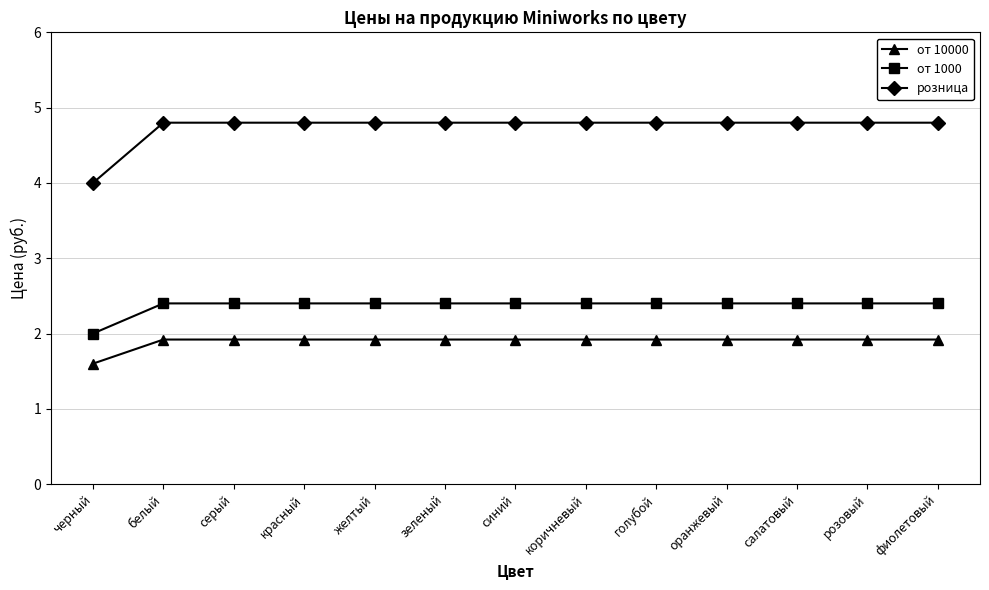

List the series in order of their overall mean, lowest first.

от 10000, от 1000, розница